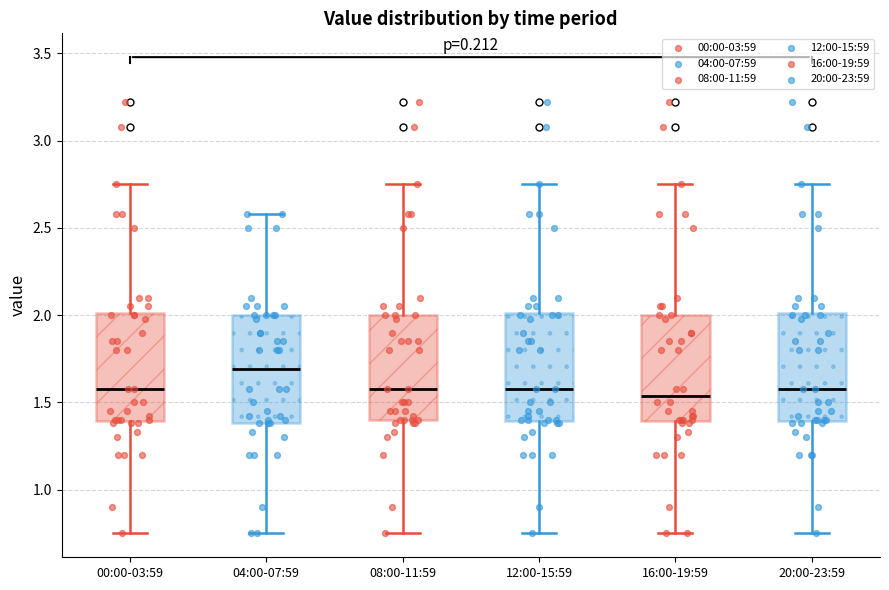

Reading left to right, read every box against the y-axis: the position of its median line, the range the box covers, and the ends of its whiskers. The values are not printed on the chart, so give them approximately, as read against the axis.

00:00-03:59: median 1.60, box 1.40 to 2.00, whiskers 0.75 to 2.75
04:00-07:59: median 1.70, box 1.40 to 2.00, whiskers 0.75 to 2.60
08:00-11:59: median 1.60, box 1.40 to 2.00, whiskers 0.75 to 2.75
12:00-15:59: median 1.60, box 1.40 to 2.00, whiskers 0.75 to 2.75
16:00-19:59: median 1.55, box 1.40 to 2.00, whiskers 0.75 to 2.75
20:00-23:59: median 1.60, box 1.40 to 2.00, whiskers 0.75 to 2.75